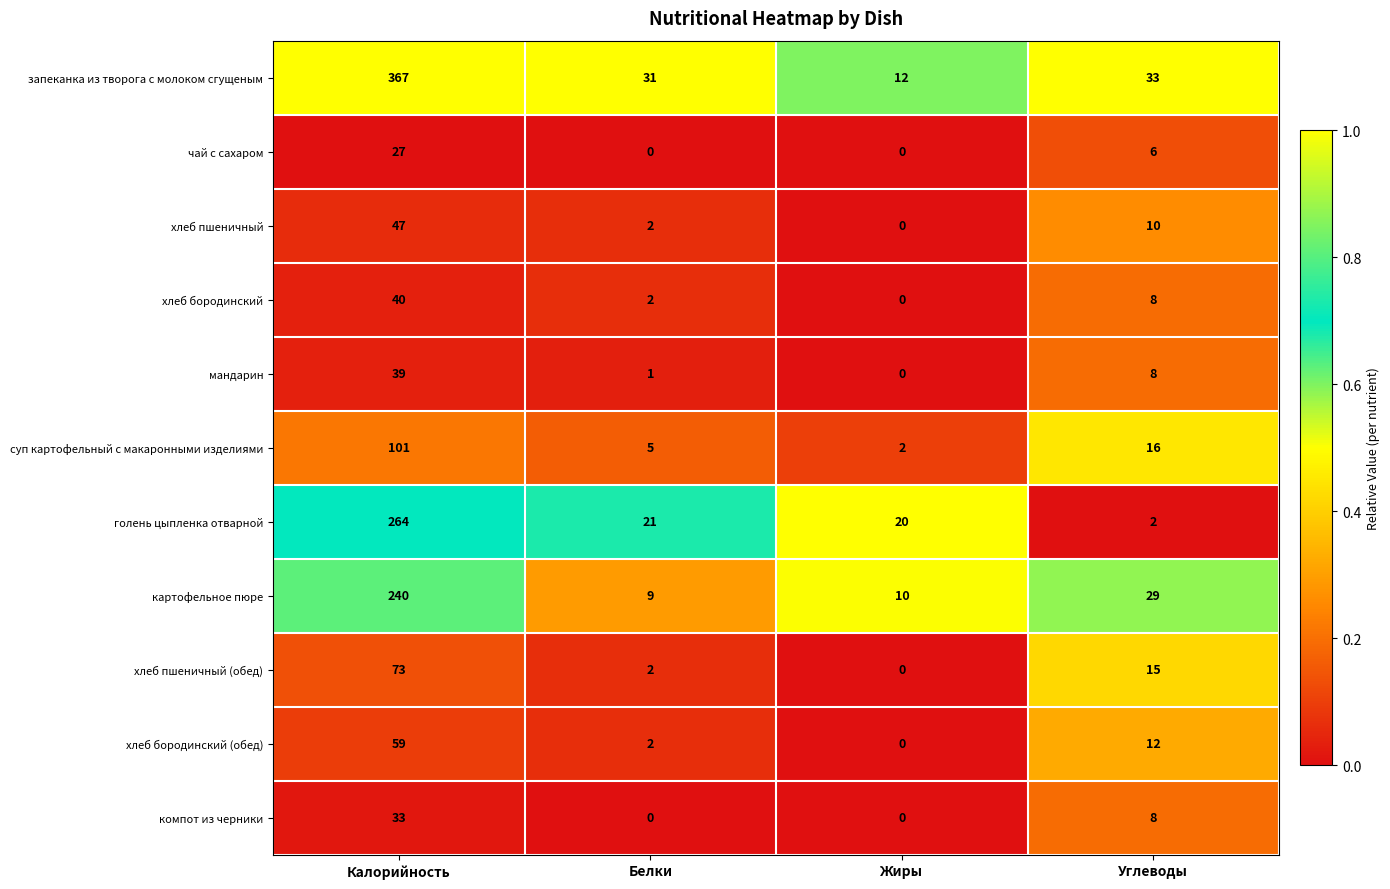

At which category is the sum across all series the highest?

Калорийность